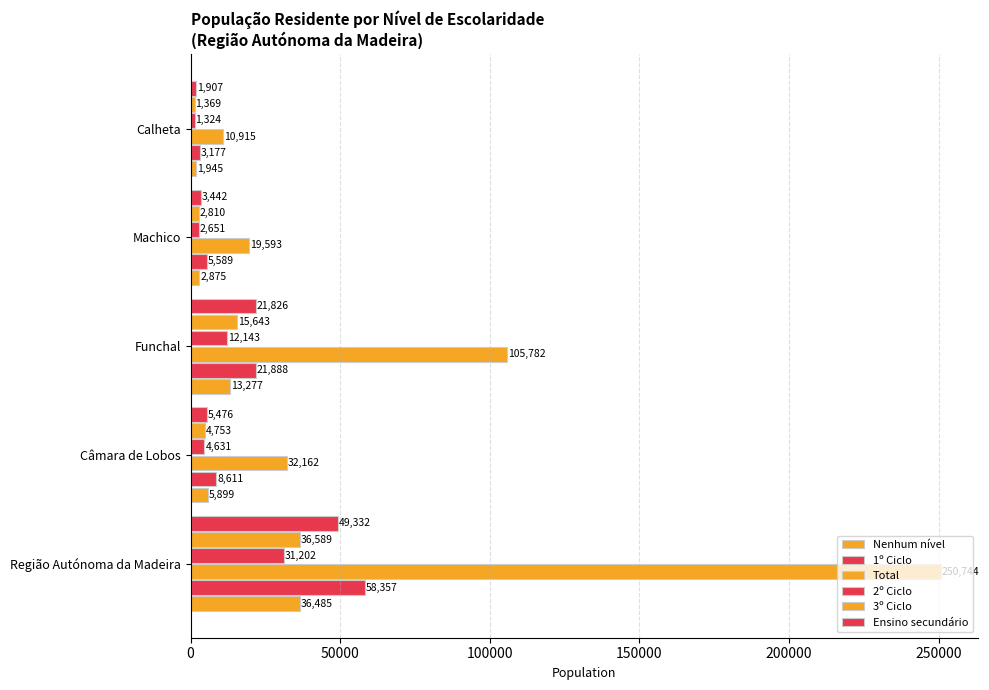

Count the number of data series in this chart.

6